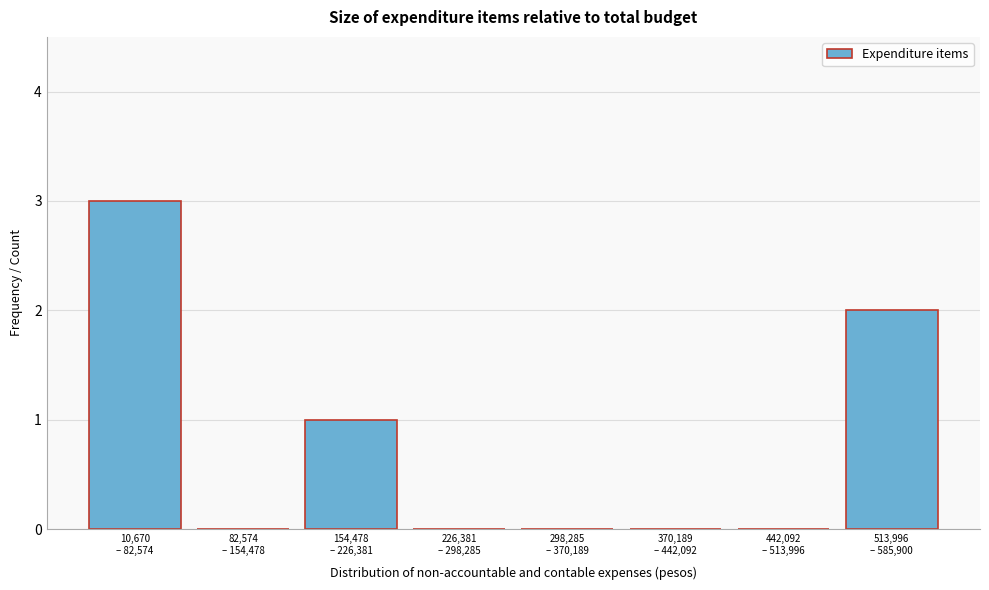

What is the greatest value displayed?

3